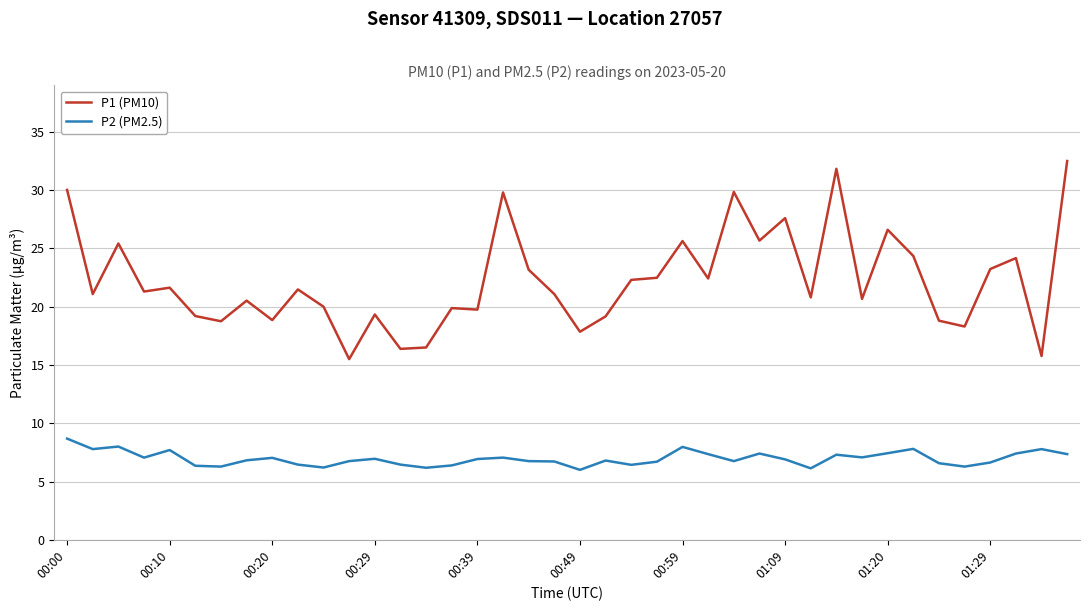

In P1 (PM10), how many points are higher than both neighbors (excluding endpoints)?

13